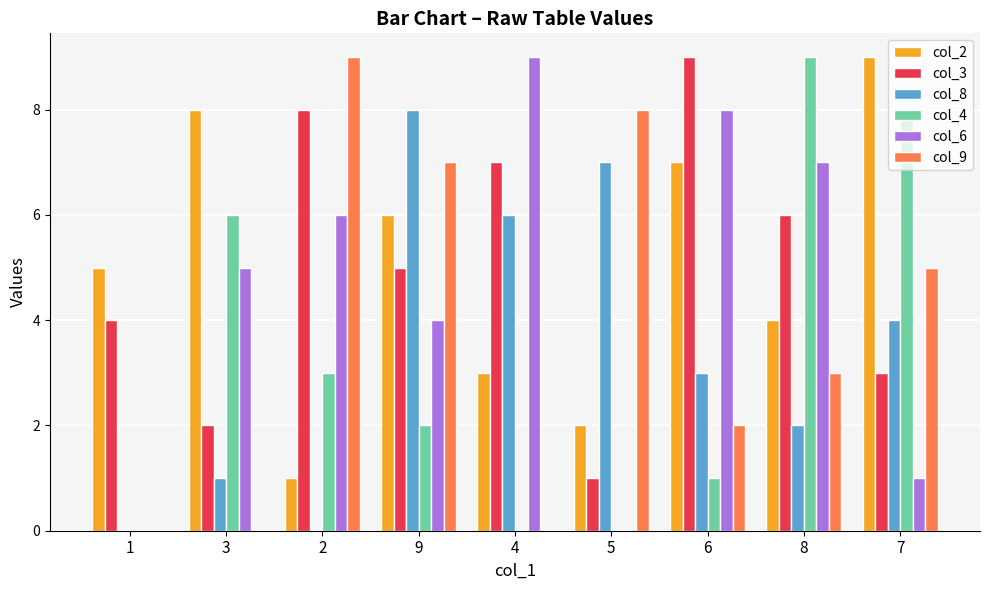

Reading left to right, extract all data points from this chart.

col_2: 1=5	3=8	2=1	9=6	4=3	5=2	6=7	8=4	7=9
col_3: 1=4	3=2	2=8	9=5	4=7	5=1	6=9	8=6	7=3
col_8: 1=0	3=1	2=0	9=8	4=6	5=7	6=3	8=2	7=4
col_4: 1=0	3=6	2=3	9=2	4=0	5=0	6=1	8=9	7=8
col_6: 1=0	3=5	2=6	9=4	4=9	5=0	6=8	8=7	7=1
col_9: 1=0	3=0	2=9	9=7	4=0	5=8	6=2	8=3	7=5